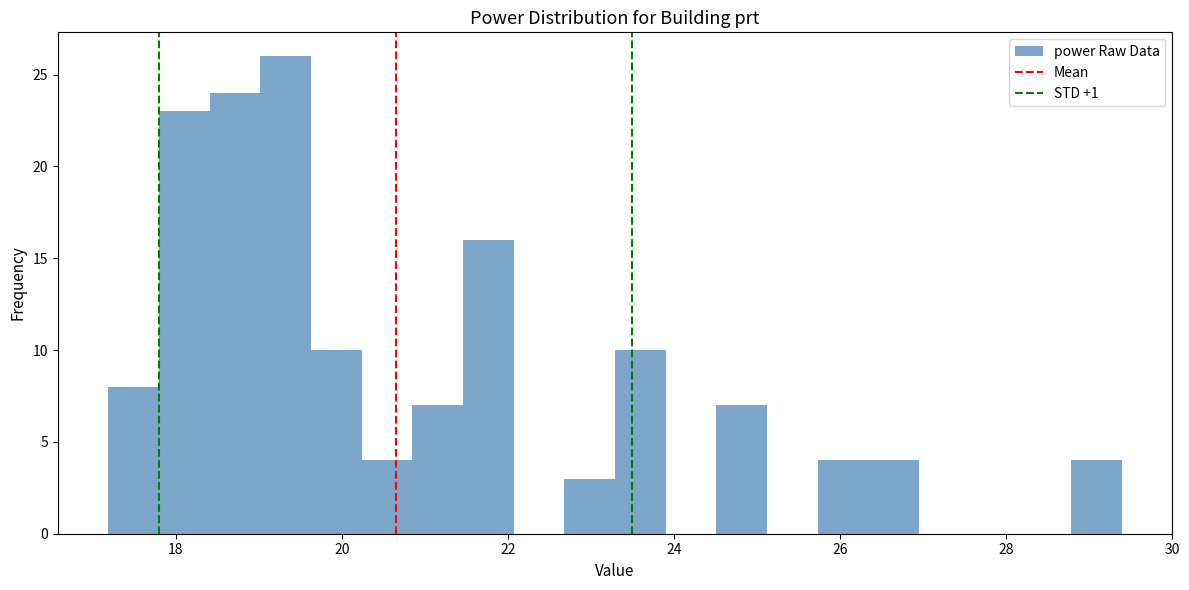

Read against the x-axis, roughly where is the centre of the tallest bar?

19.4